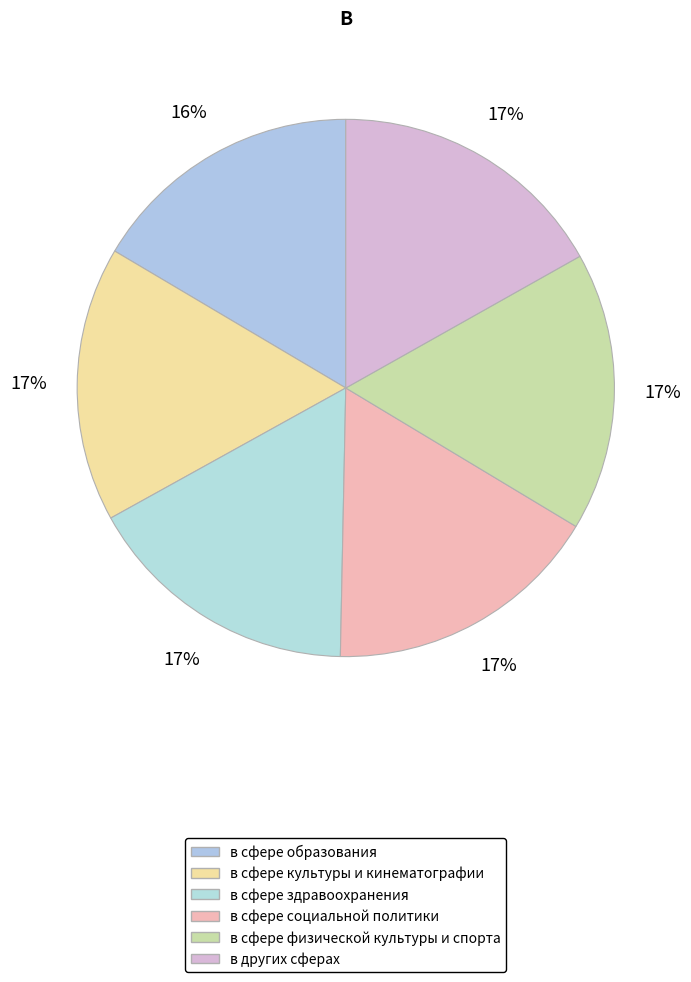

Count the number of slices in the pie.

6